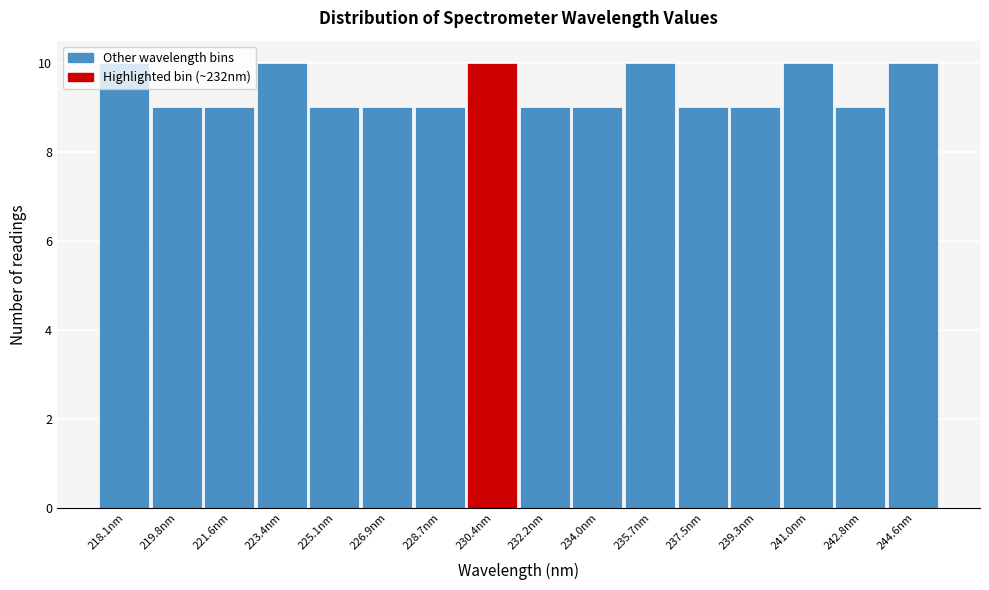

What is the maximum value shown in the chart?

10